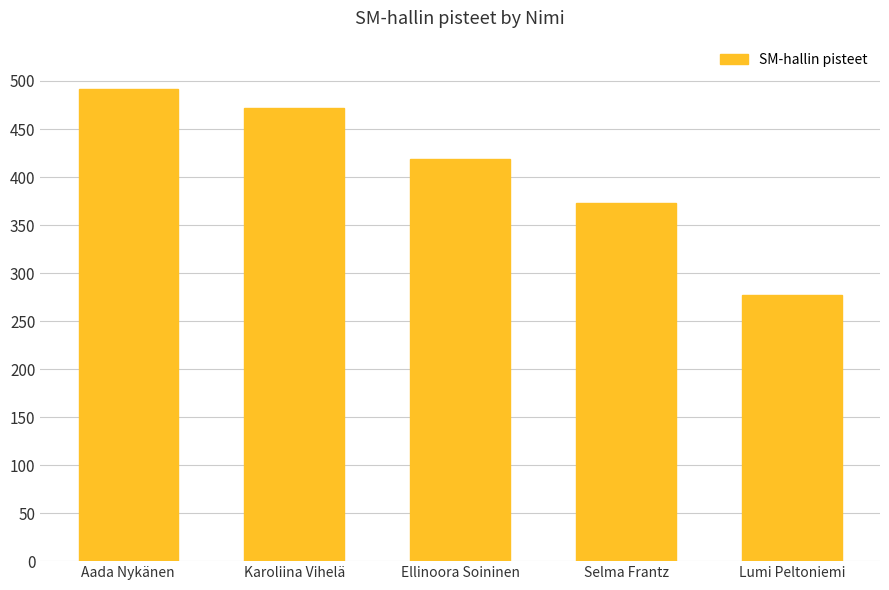

The chart shows a value of 373 at Selma Frantz. True or false?

True